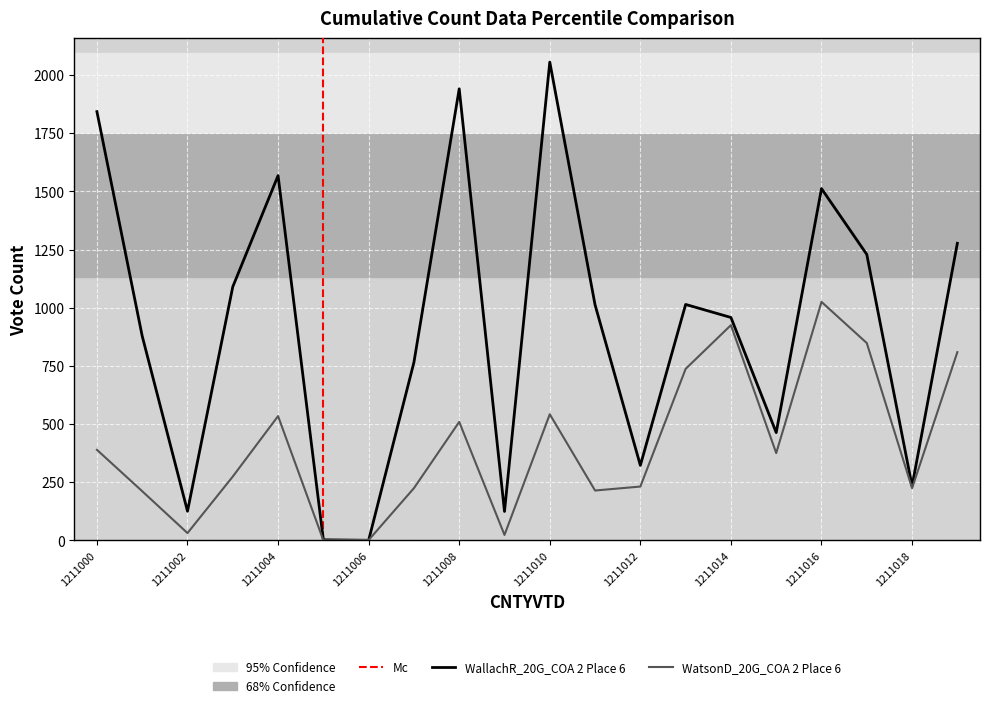

What are all the series names shown in the legend?

WallachR_20G_COA 2 Place 6, WatsonD_20G_COA 2 Place 6